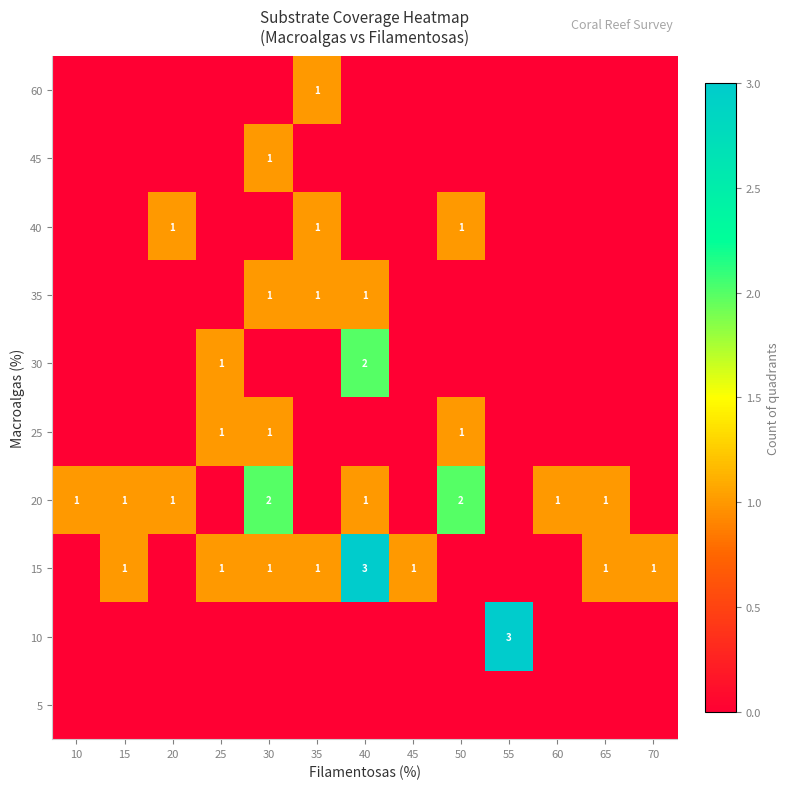

How many values in the row_2 series exceed 1?

1